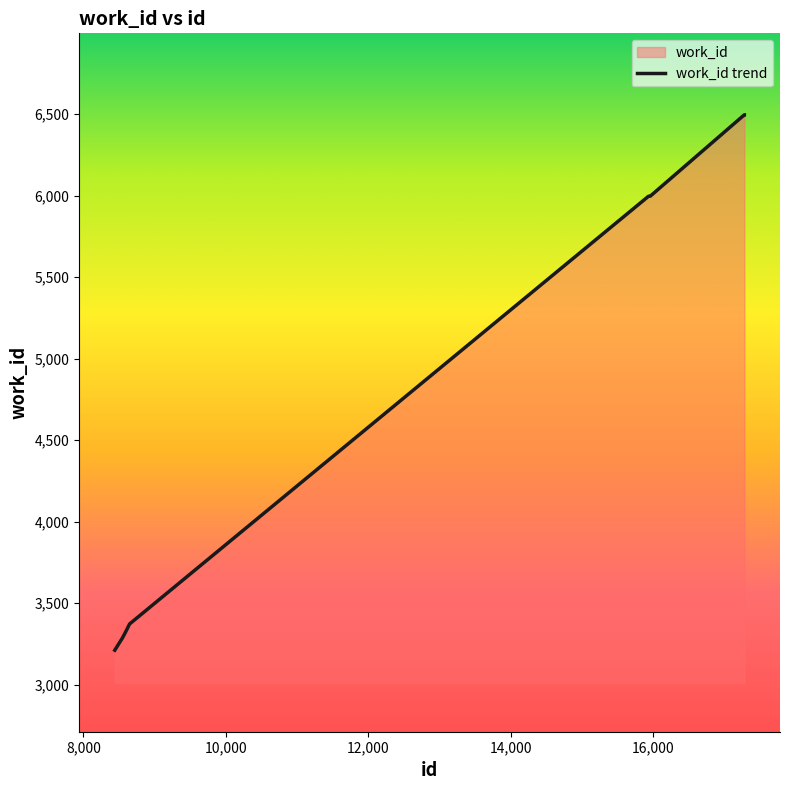

What is the difference between the second highest and minimum values?

3284